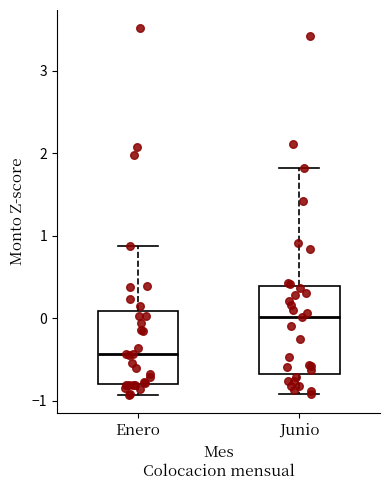

Reading left to right, read every box against the y-axis: the position of its median line, the range the box covers, and the ends of its whiskers. The values are not printed on the chart, so give them approximately, as read against the axis.

Enero: median -0.4, box -0.8 to 0.1, whiskers -0.9 to 0.9
Junio: median 0.0, box -0.7 to 0.4, whiskers -0.9 to 1.8